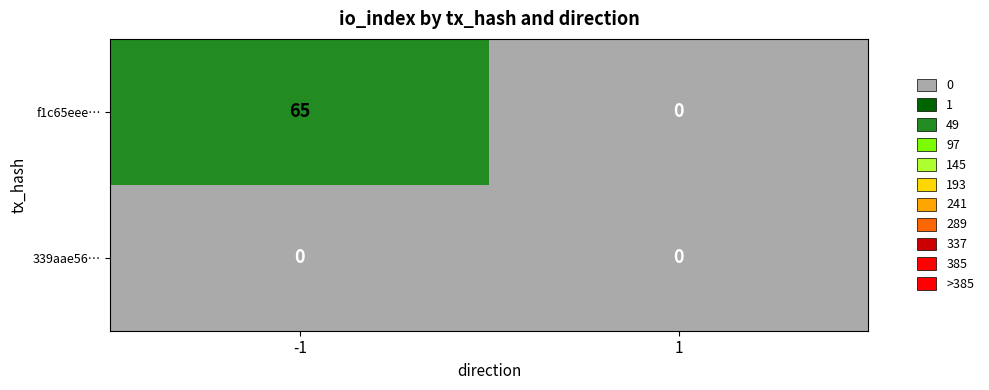

Rank the series at -1 from highest to lowest value.

f1c65eee…, 339aae56…